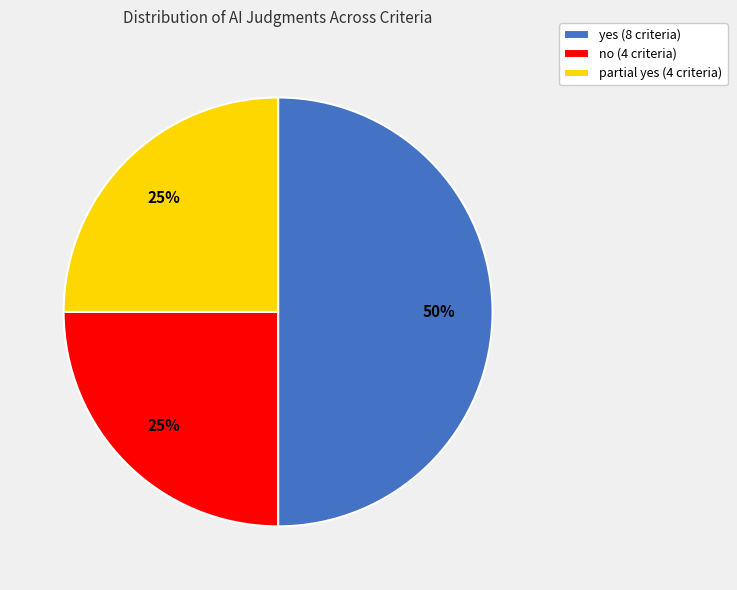

Approximately how many times larger is the value at no compared to yes?

0.5